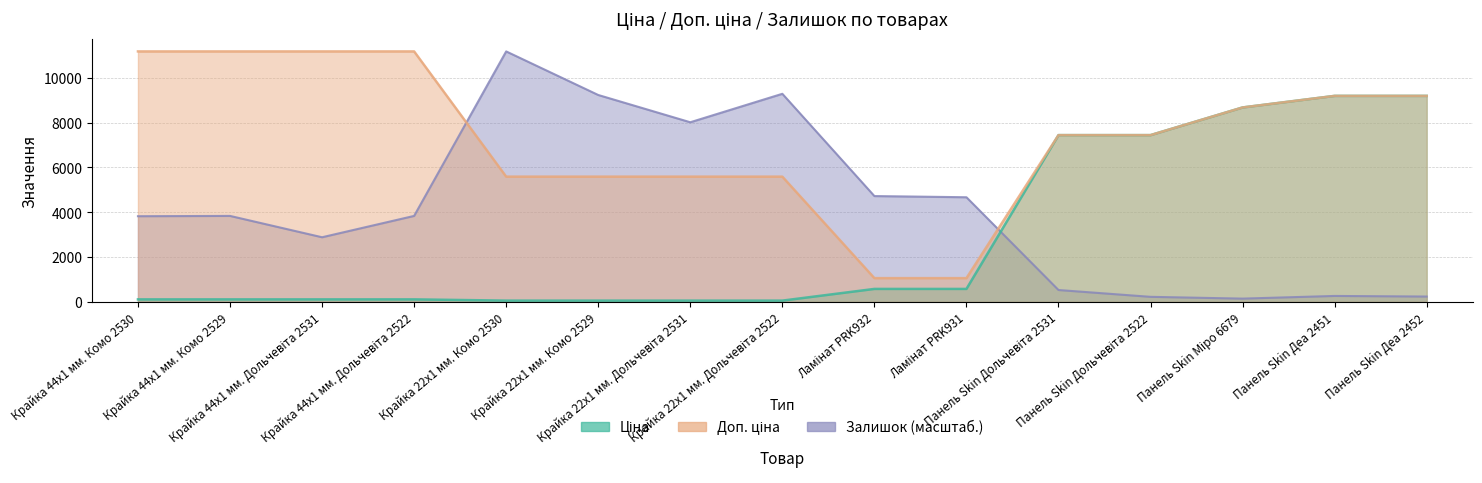

What value does the Доп. ціна series have at Панель Skin Дольчевіта 2522?

7444.6